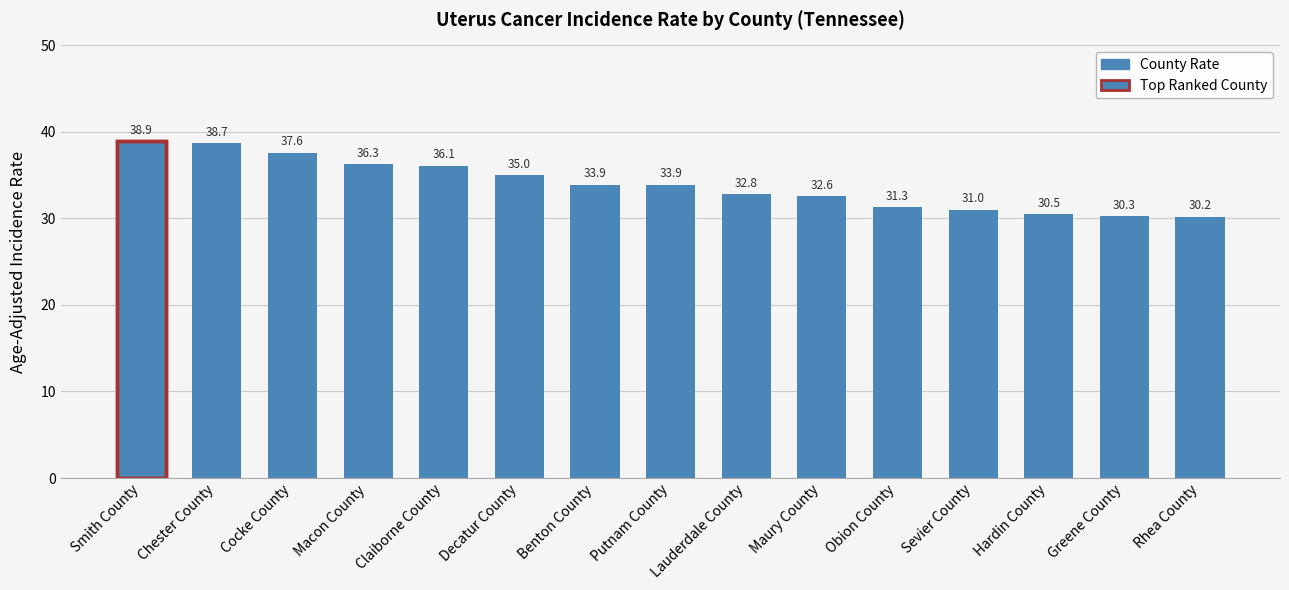

Reading left to right, what are all the values shown in this chart?

38.9	38.7	37.6	36.3	36.1	35.0	33.9	33.9	32.8	32.6	31.3	31.0	30.5	30.3	30.2